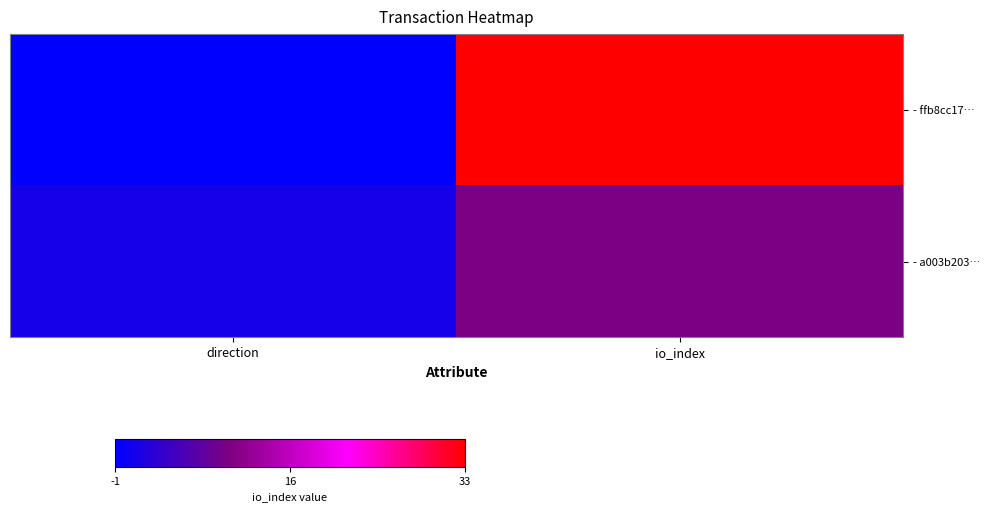

How many data points does each series have?

2